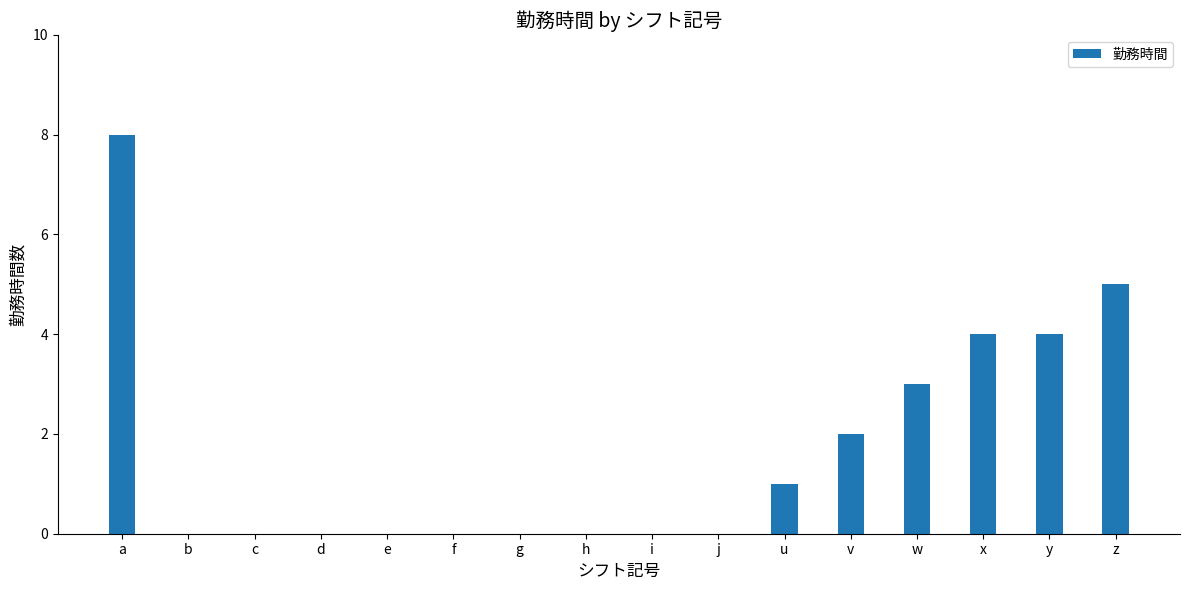

What is the greatest value displayed?

8